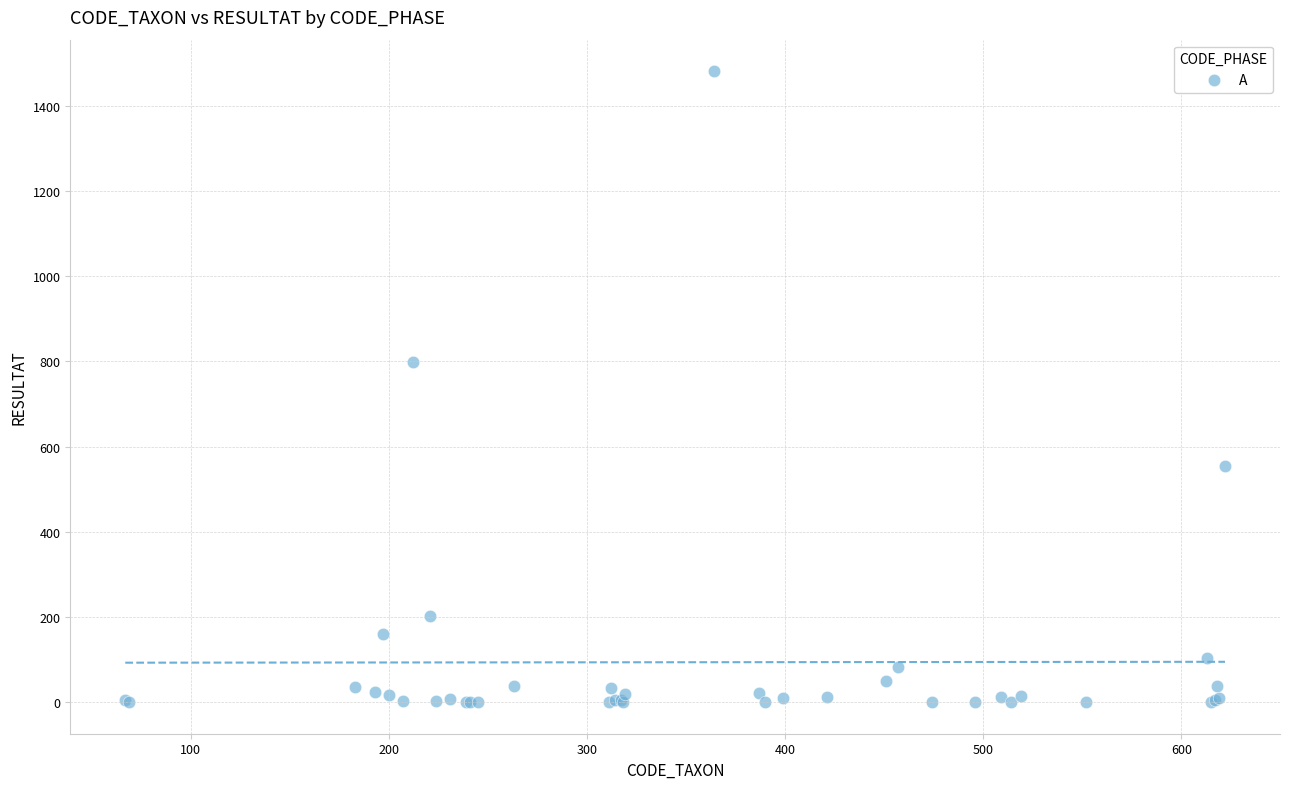

What Y value in the scatter plot is closest to 740?

798